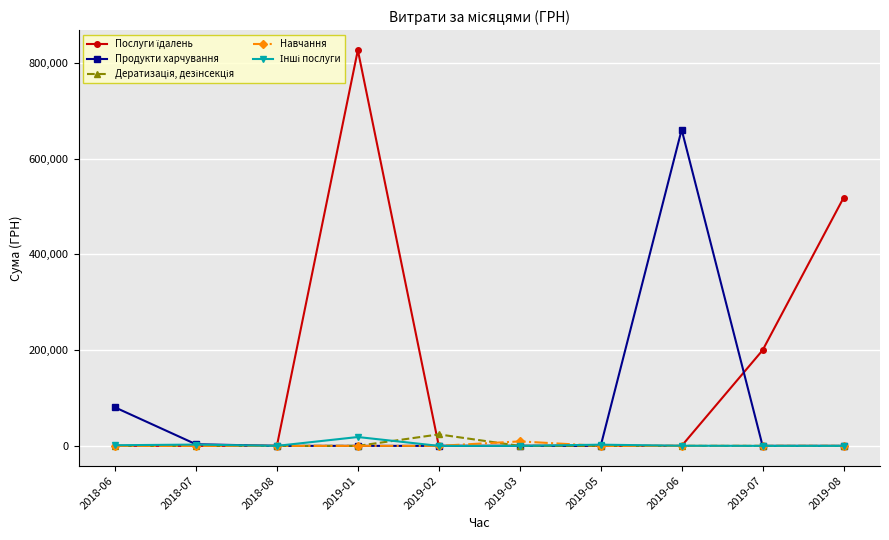

At which category is the sum across all series the highest?

2019-01